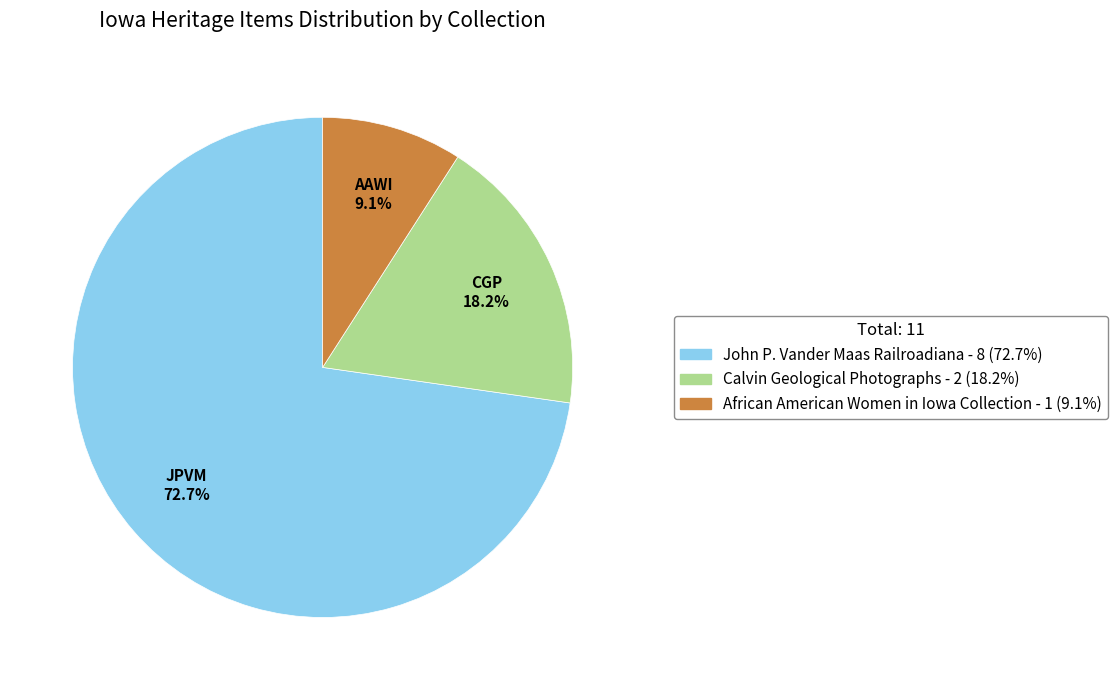

Does any single category account for the majority?

Yes